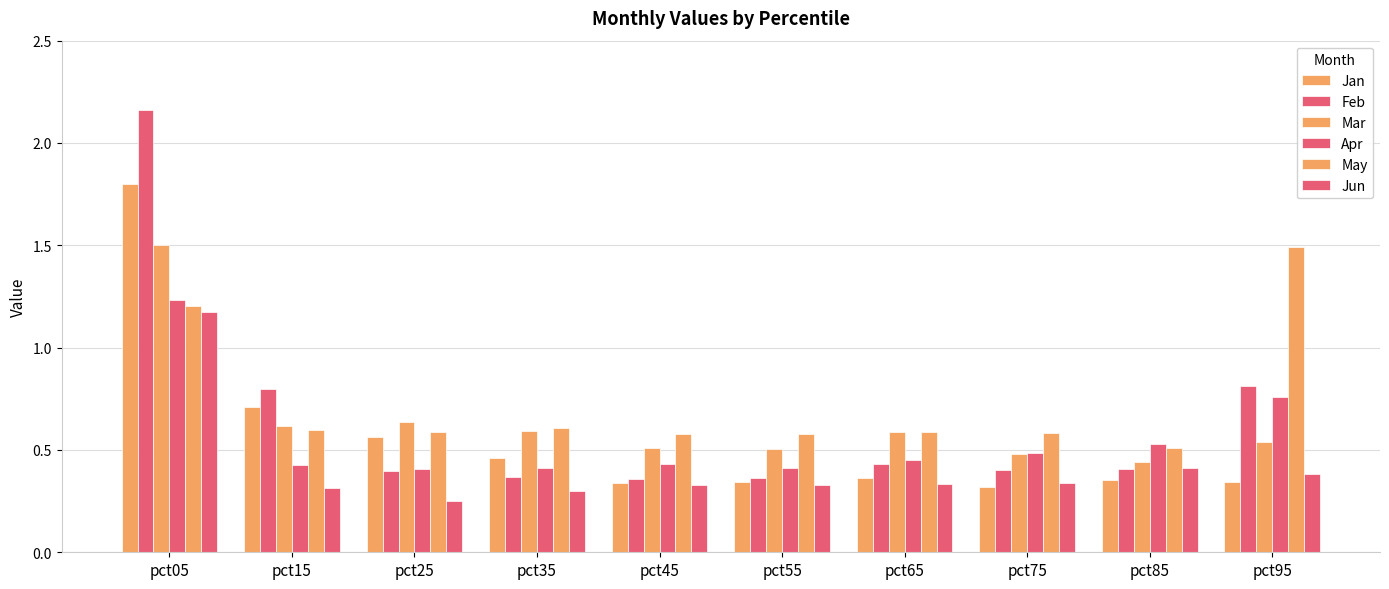

Is it true that Mar equals 0.8 at pct75?

False